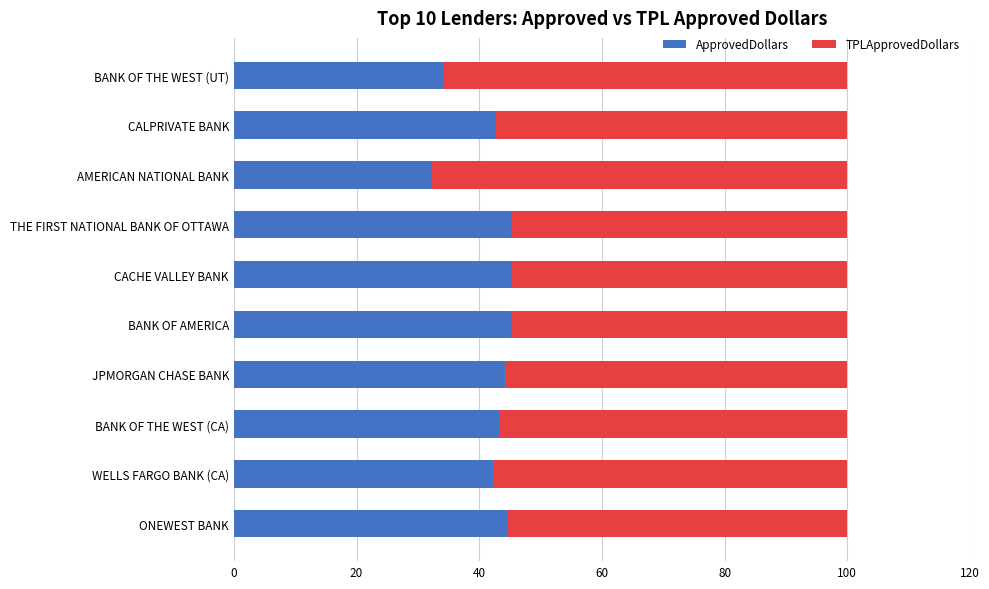

What is the sum of all ApprovedDollars values?

419.0